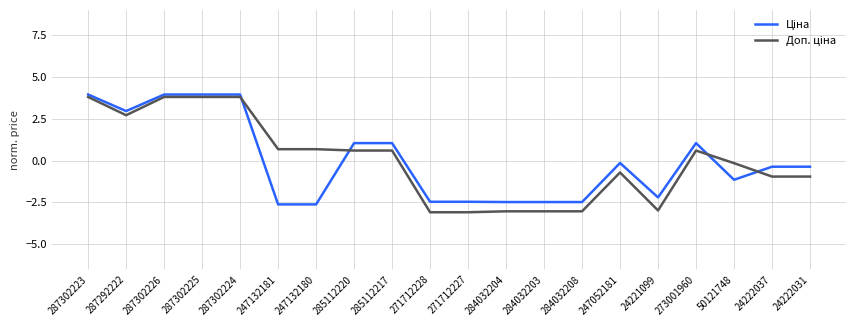

What is the greatest value displayed?

3.9